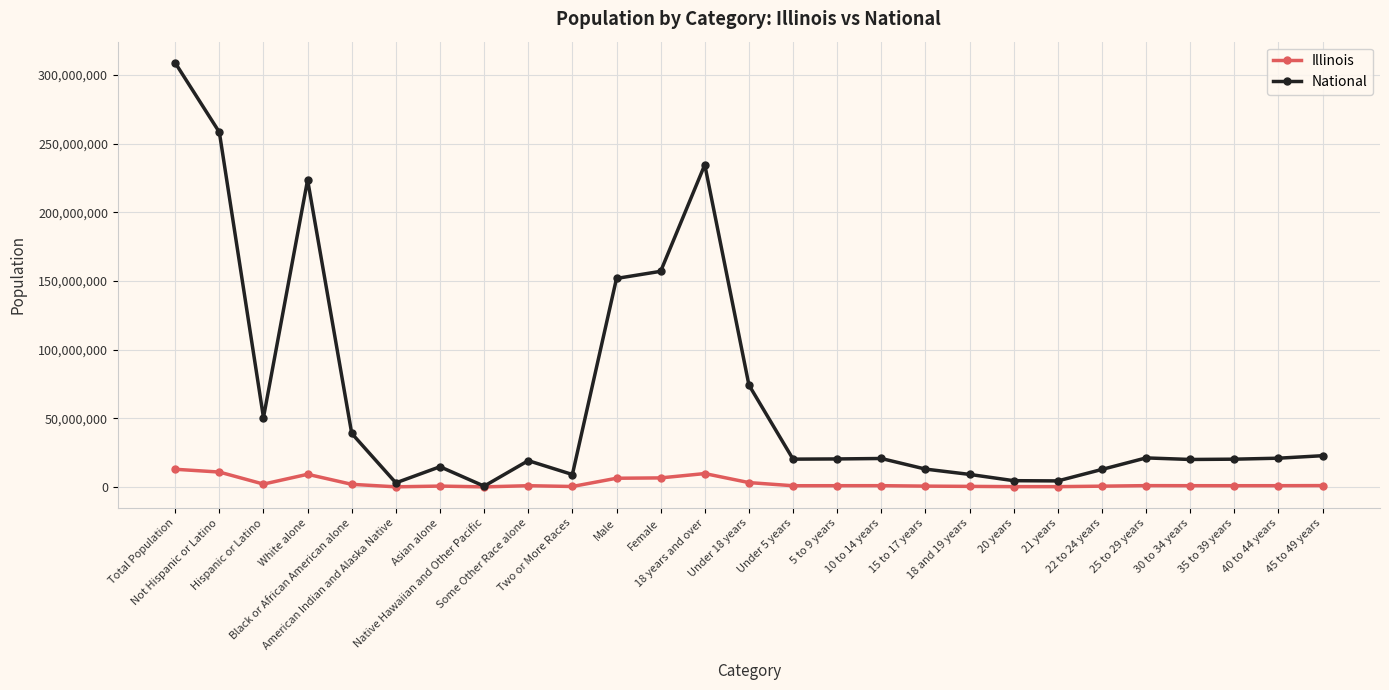

Rank the series by their average value, from highest to lowest.

National, Illinois